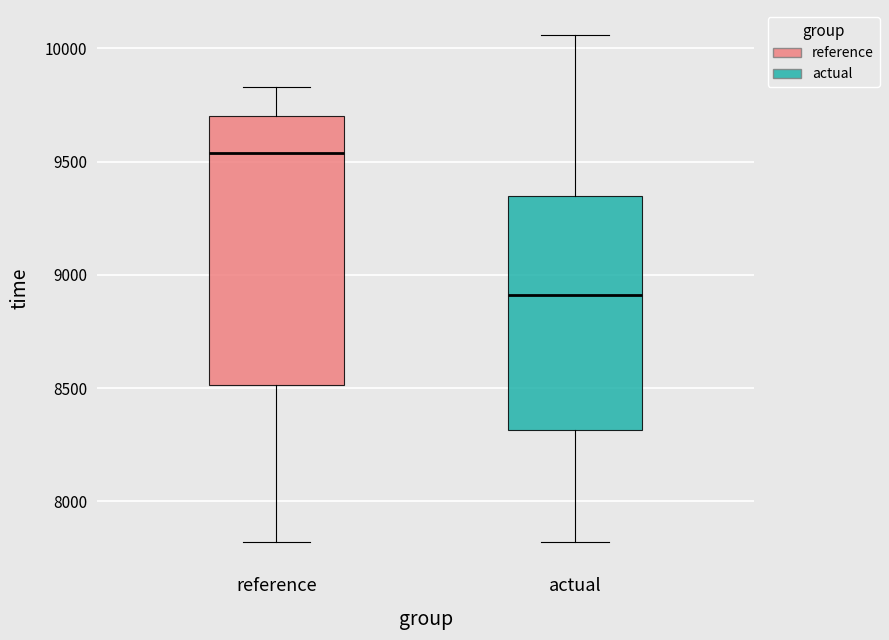

Which box has the lowest median line?

actual